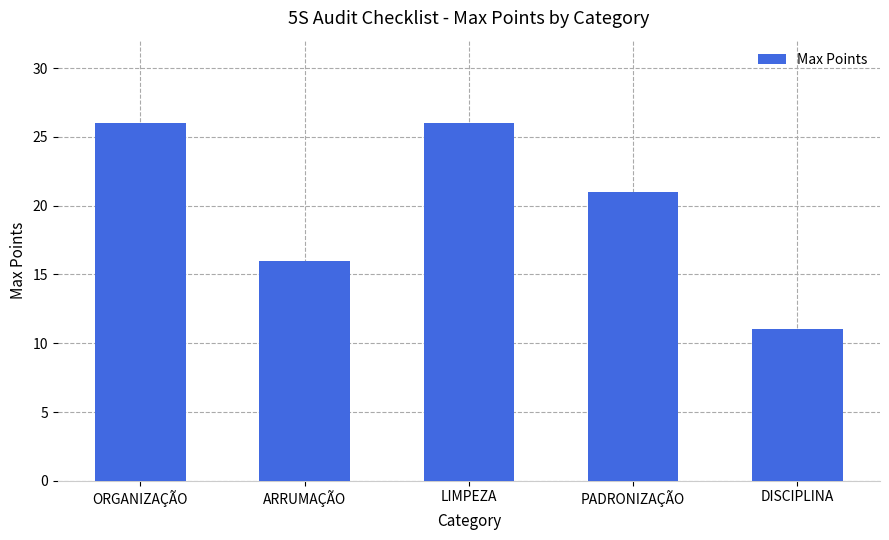

Reading left to right, what are all the values shown in this chart?

ORGANIZAÇÃO=26	ARRUMAÇÃO=16	LIMPEZA=26	PADRONIZAÇÃO=21	DISCIPLINA=11